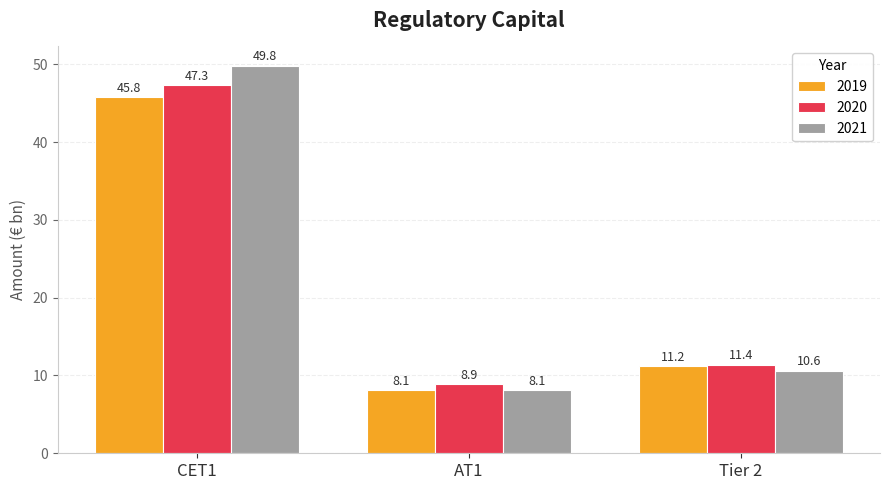

How many bars are there in each group?

3